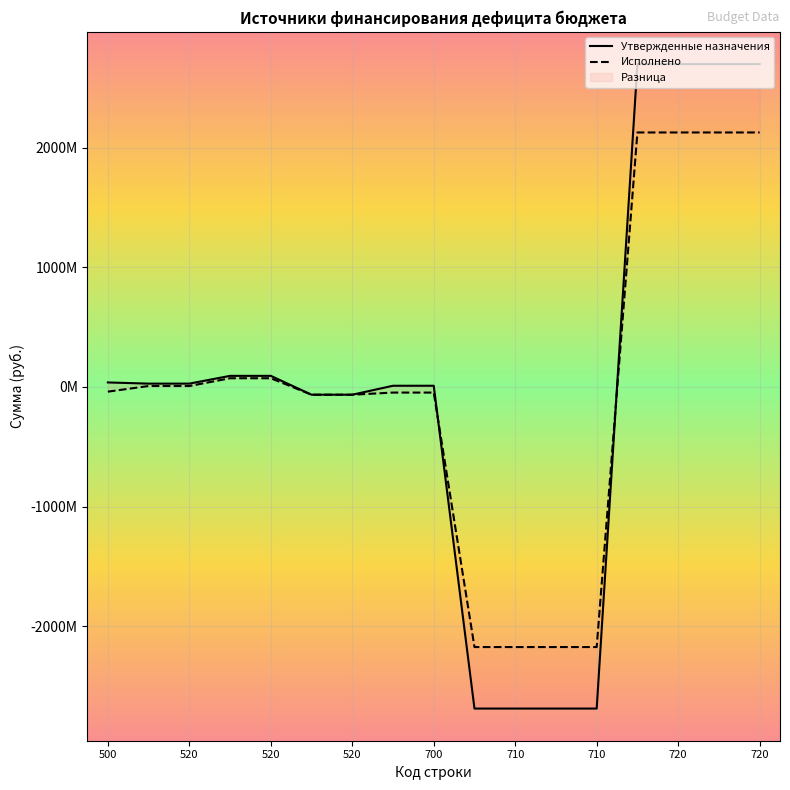

What is the sum of the Исполнено values at 700 and 710?

-2222140960.8